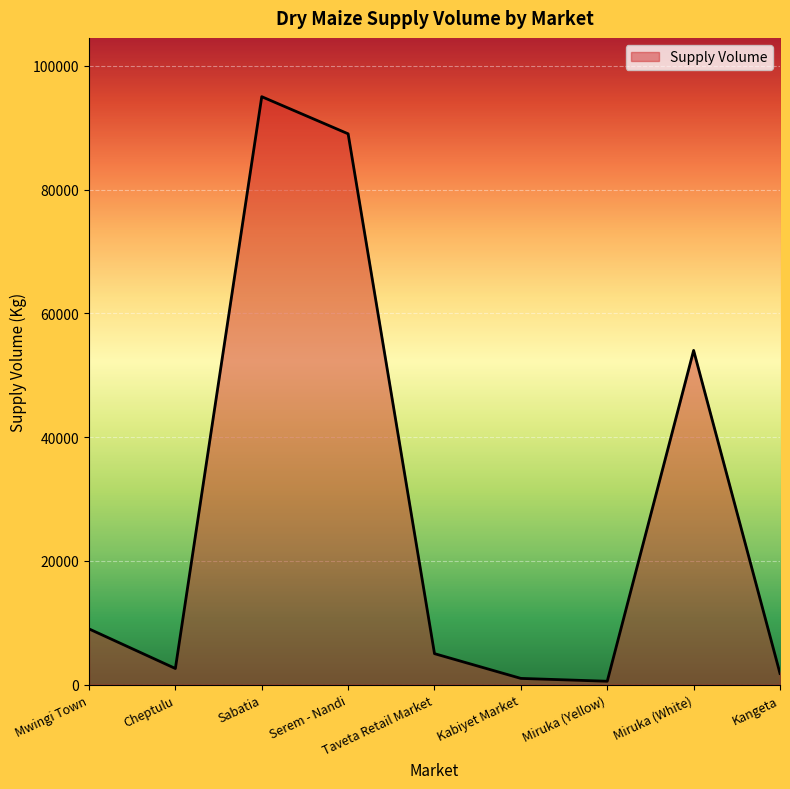

Reading right to left, extract all data points from this chart.

1800	54000	540	1000	5000	89000	95000	2600	9000